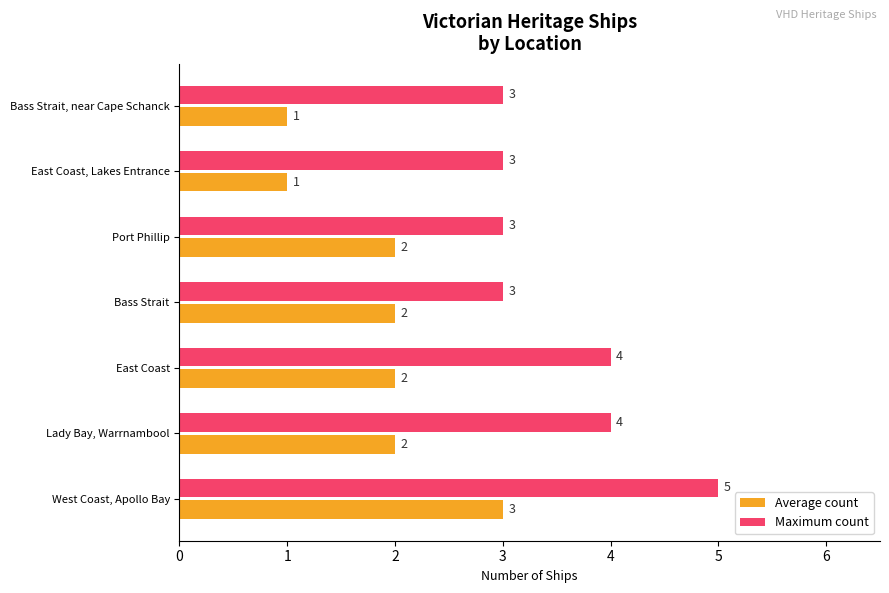

What is the total value across all series at East Coast?

6